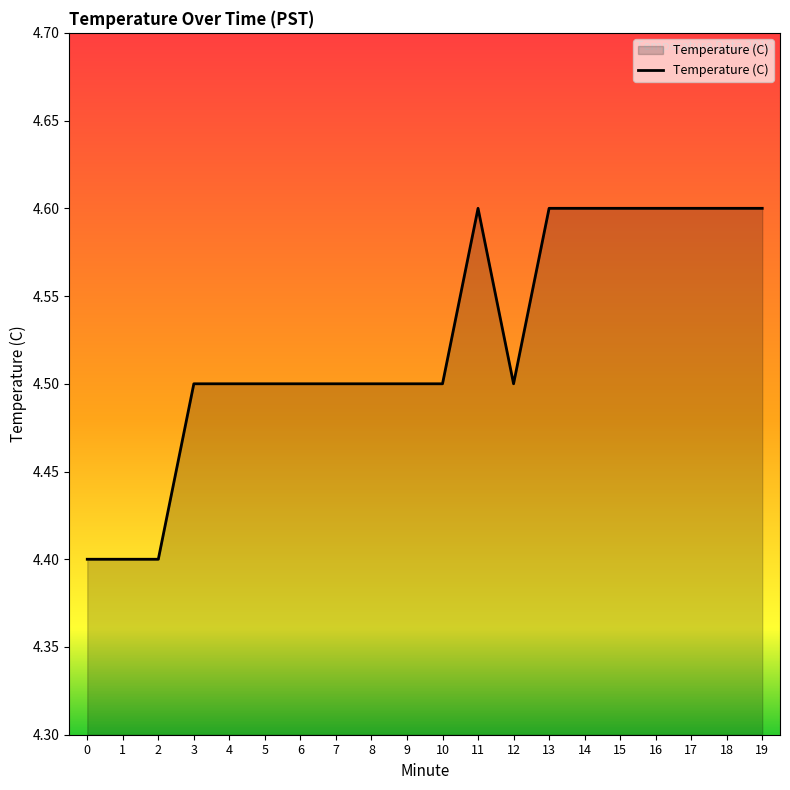

What is the approximate value at 9?

4.5